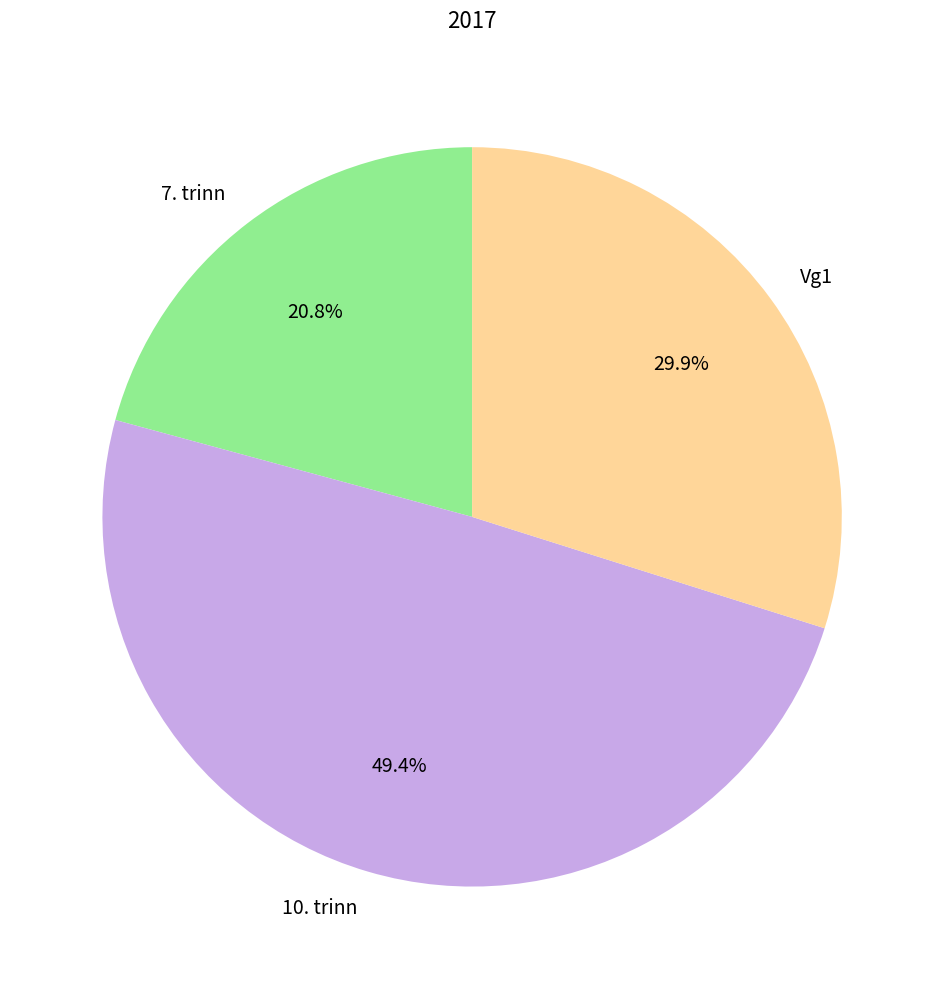

What is the smallest slice in the pie chart?

7. trinn